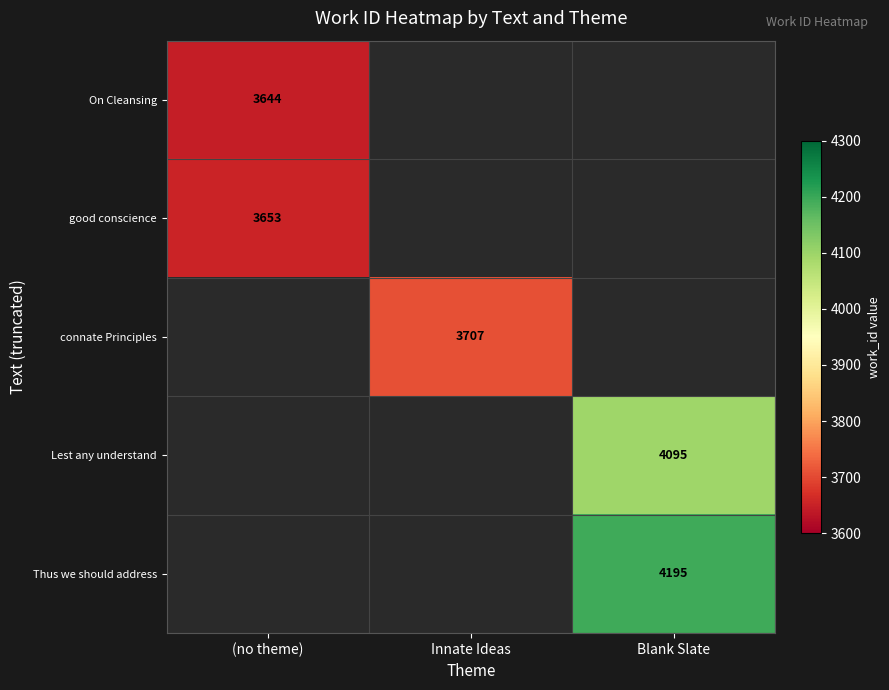

The Lest any understand series shows 4095 at Blank Slate. True or false?

True